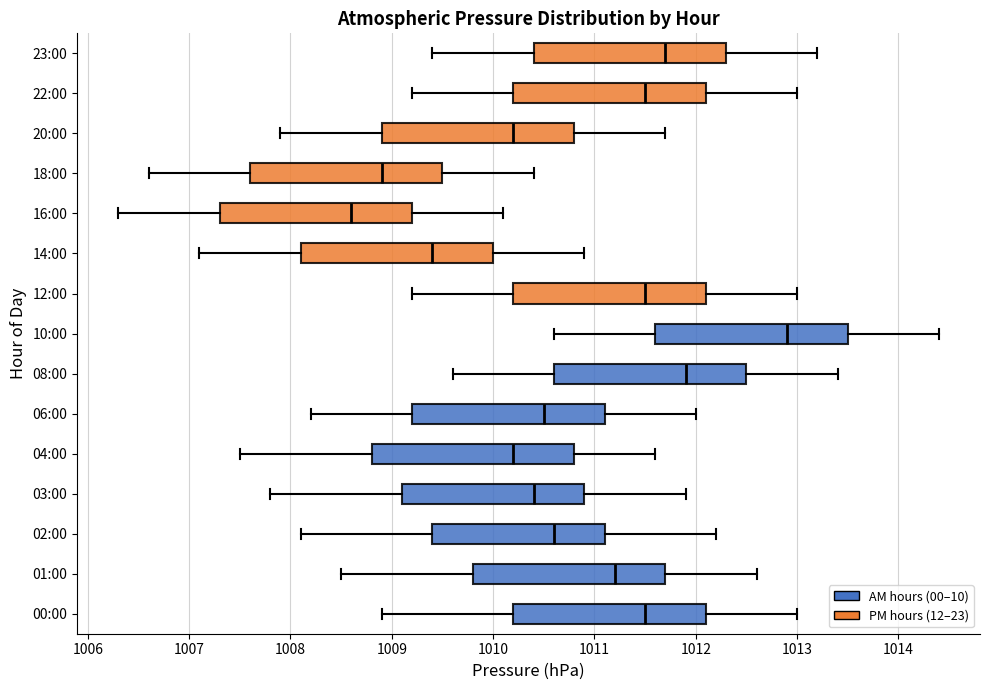

Where does the median line of the box for 14:00 sit on the x-axis? The values are not printed on the chart, so give them approximately, as read against the axis.

1009.4